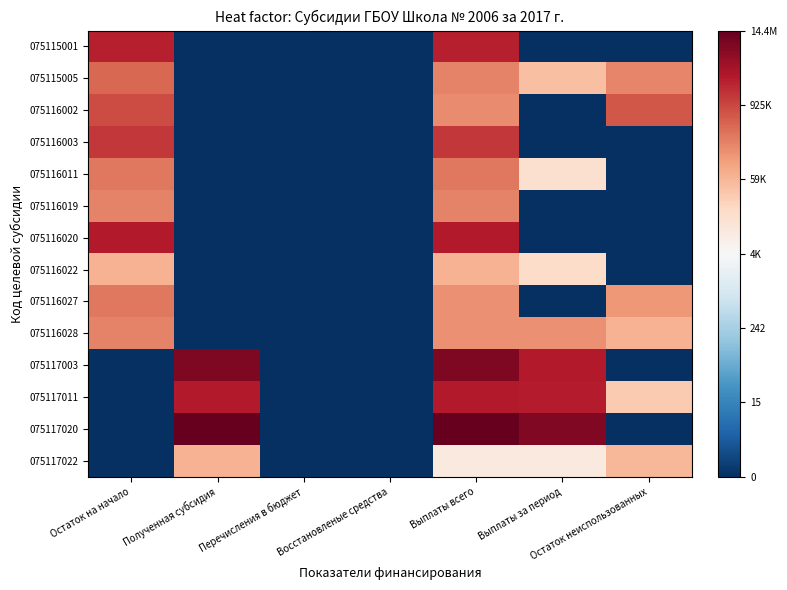

Rank the series at Остаток неиспользованных from lowest to highest value.

075115001, 075116003, 075116011, 075116019, 075116020, 075116022, 075117003, 075117020, 075117011, 075117022, 075116028, 075116027, 075115005, 075116002